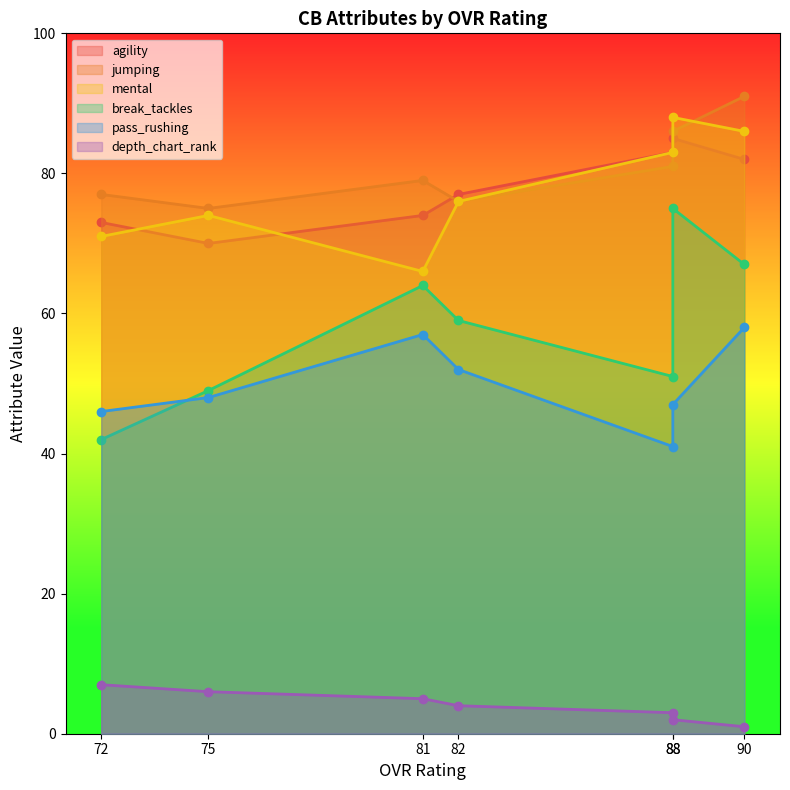

The value of mental at 88 is 23. True or false?

False